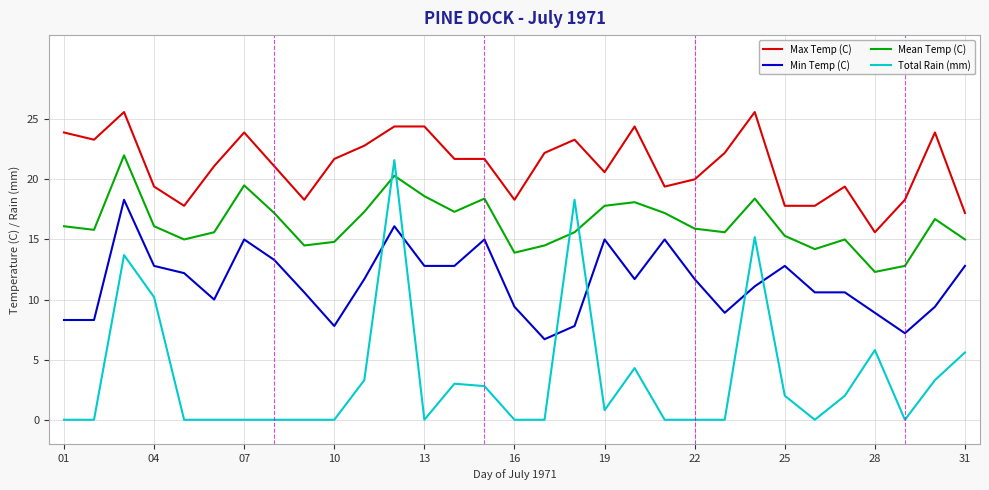

True or false: Mean Temp (C) and Max Temp (C) cross at least once.

False